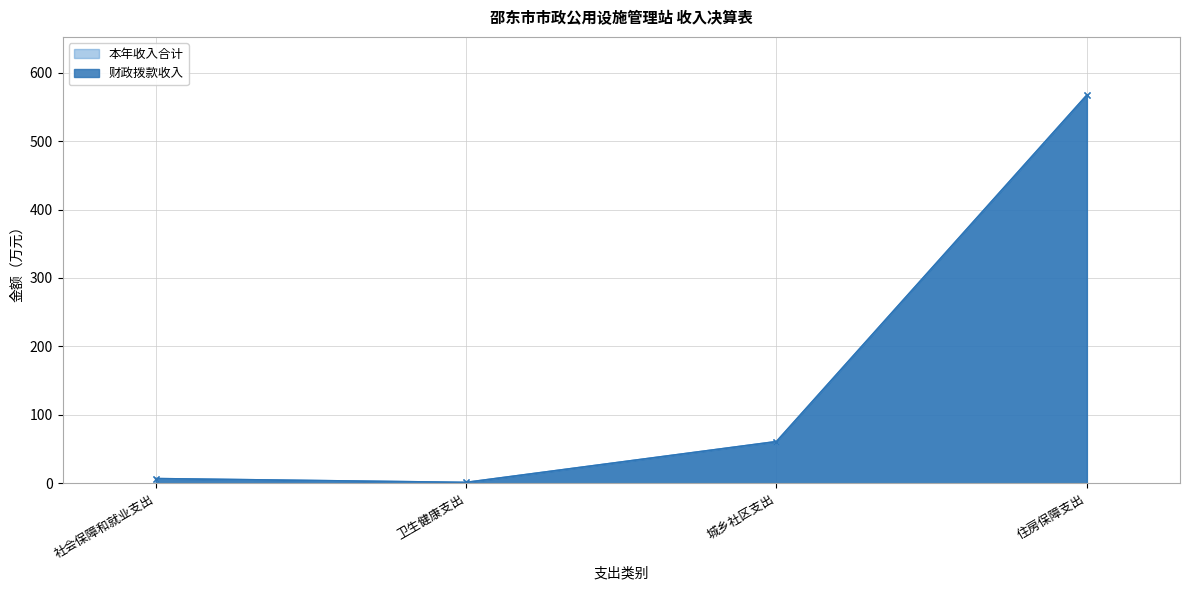

What is the label of the 4th point from the right?

社会保障和就业支出